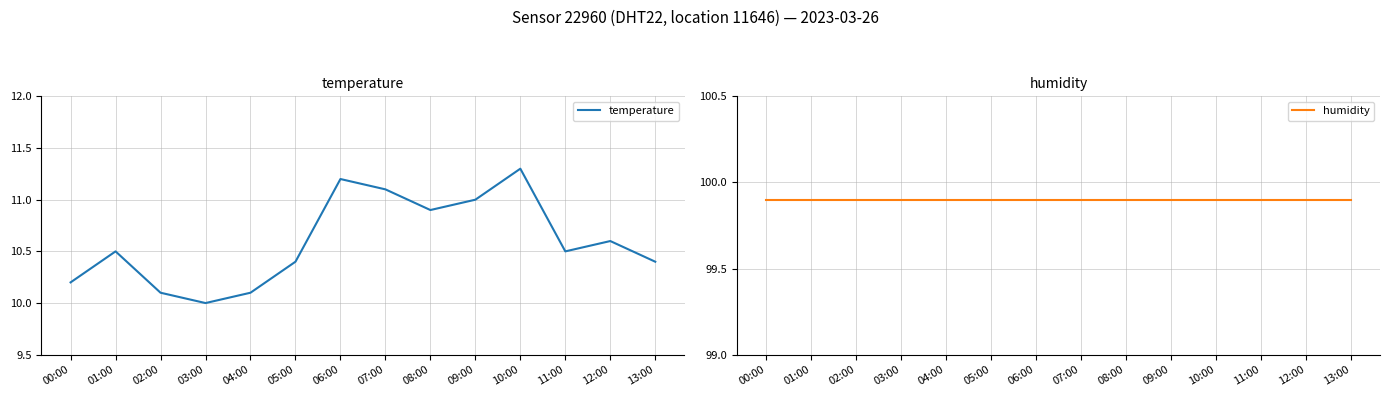

True or false: temperature has a value of 7.4 at 10:00.

False